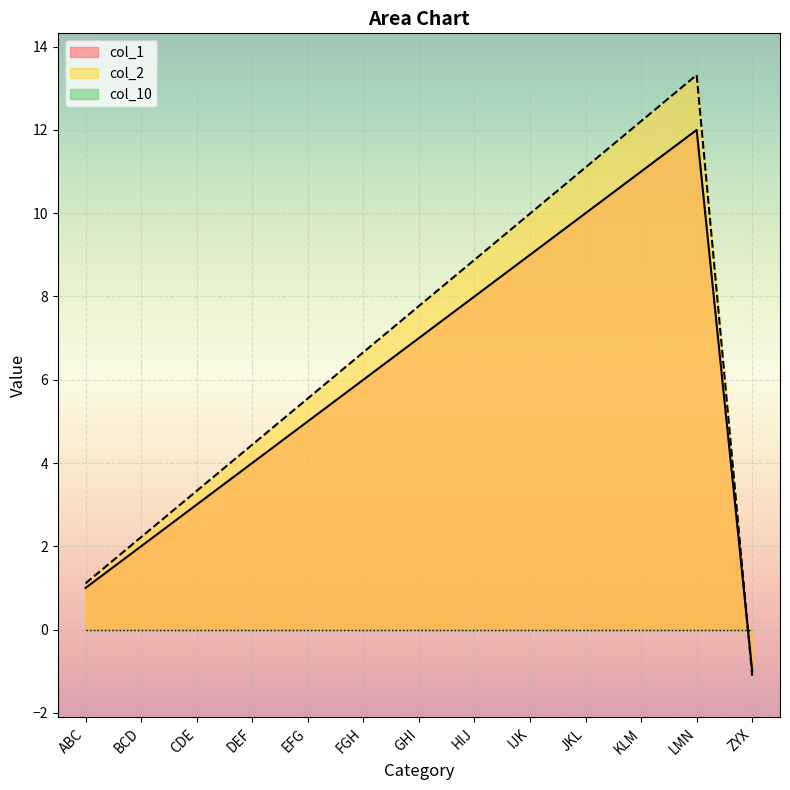

At which category is the sum across all series the highest?

LMN